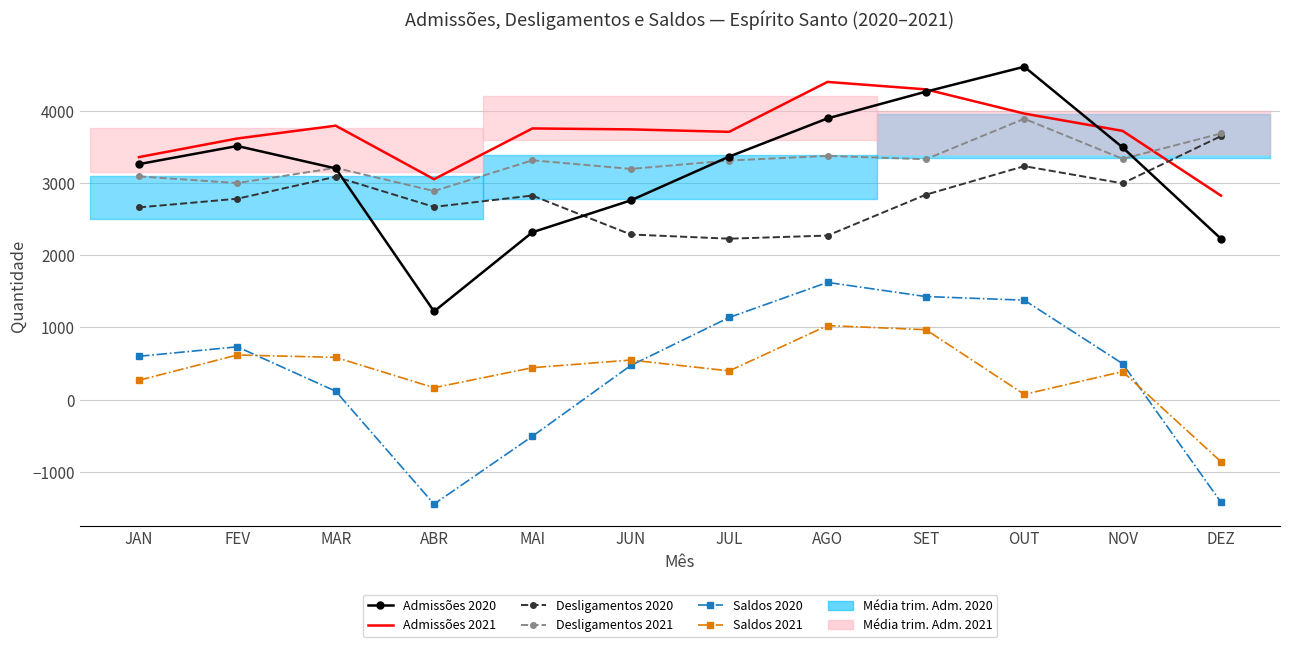

Where is Admissões 2020 nearest to the value 2913?

JUN